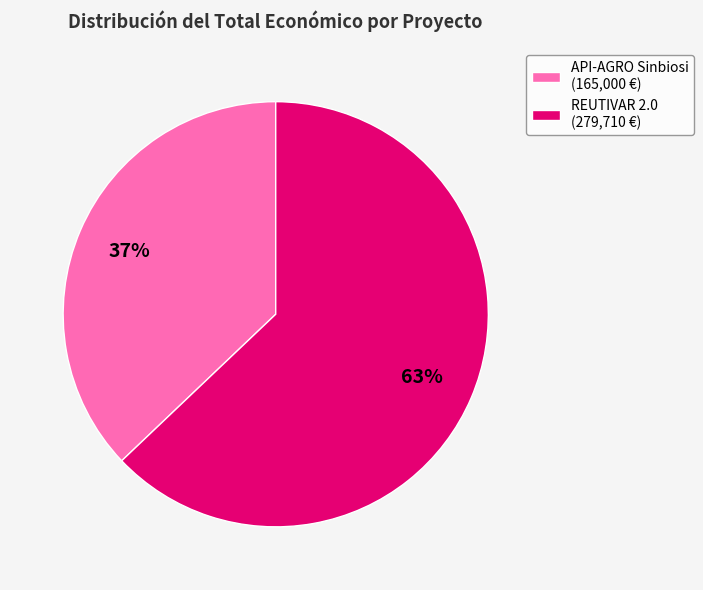

Does any single category account for the majority?

Yes